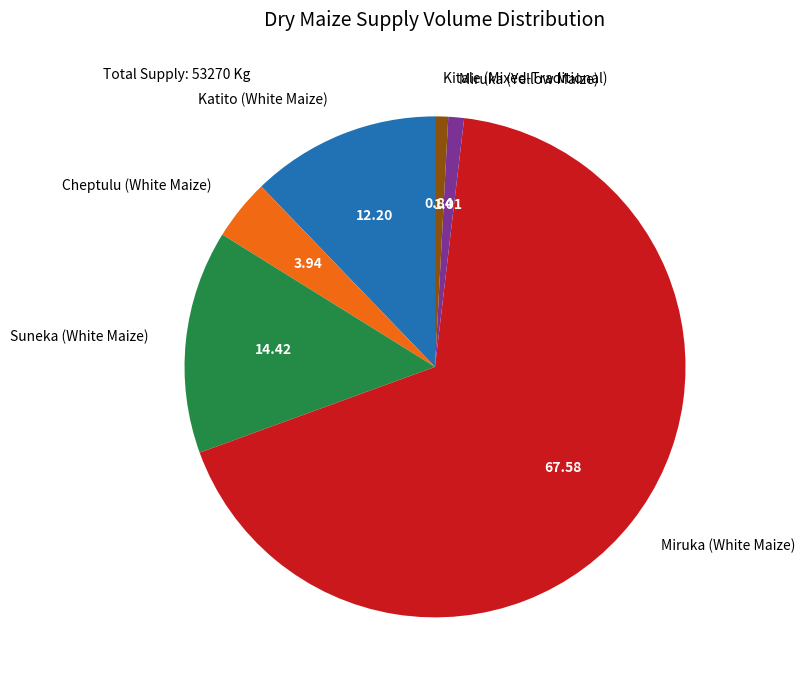

Does Cheptulu (White Maize) account for over 50% of the chart?

No